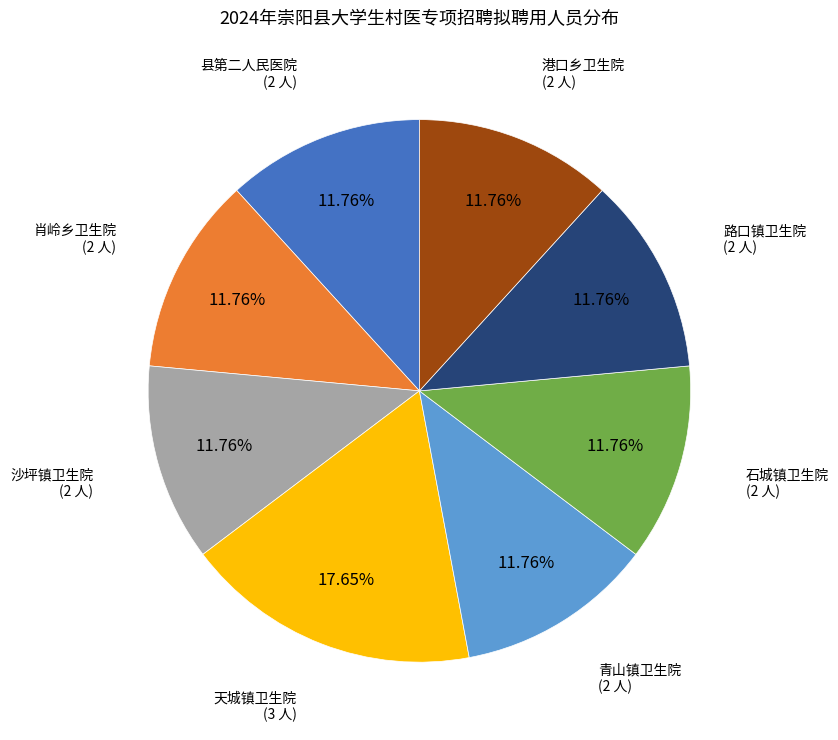

Which slice is the largest?

天城镇卫生院